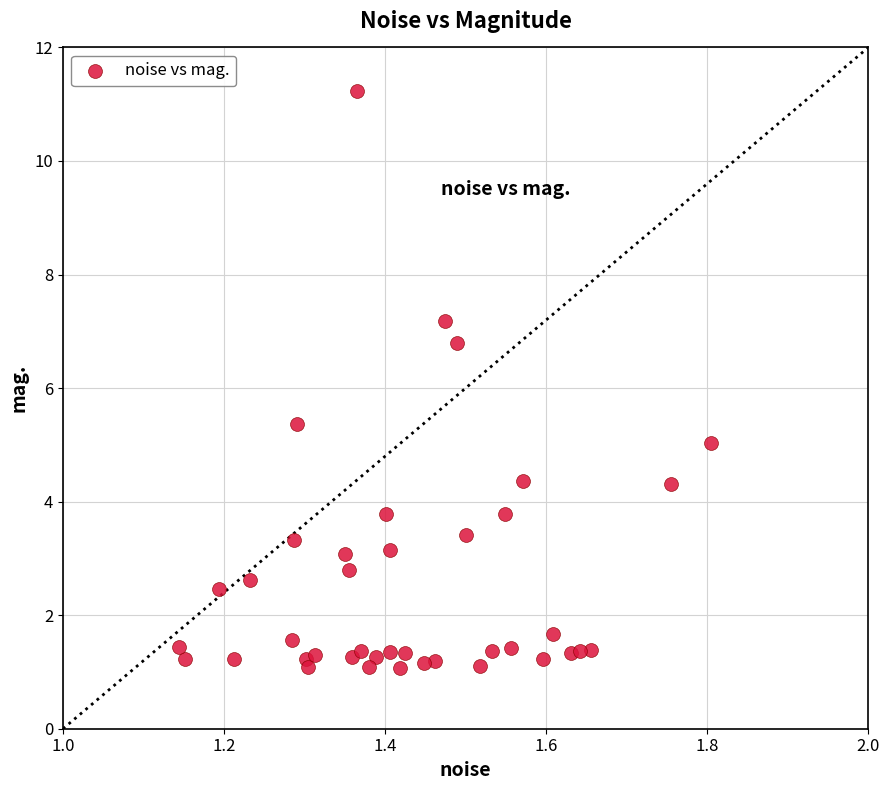

What is the range of X values (max minus min)?

0.7